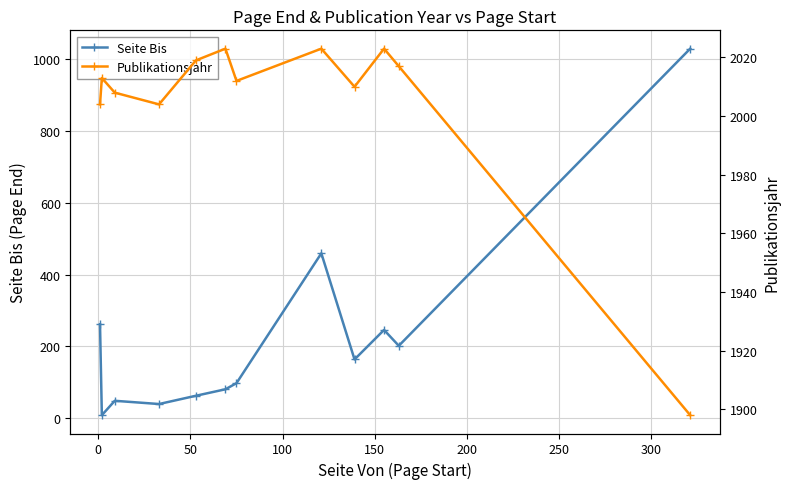

True or false: Seite Bis and Publikationsjahr intersect in this chart.

False